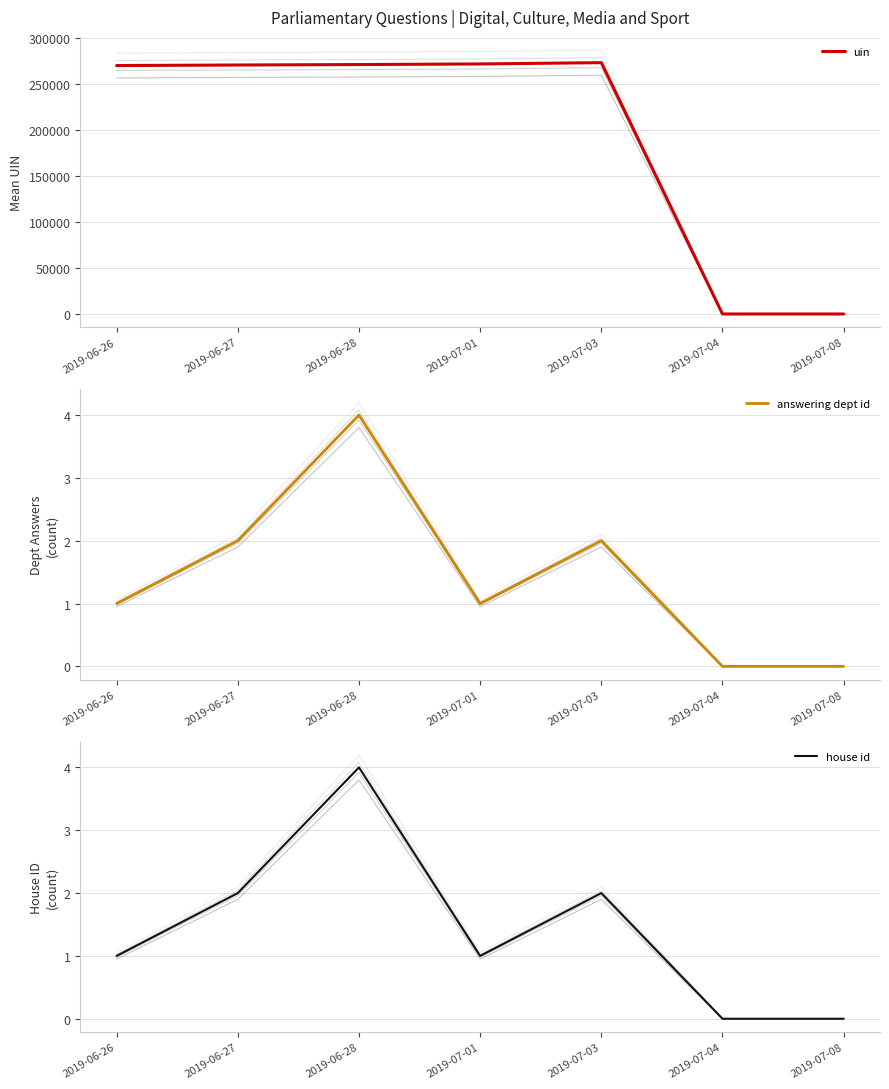

Is it true that house id equals 2 at 2019-07-03?

True